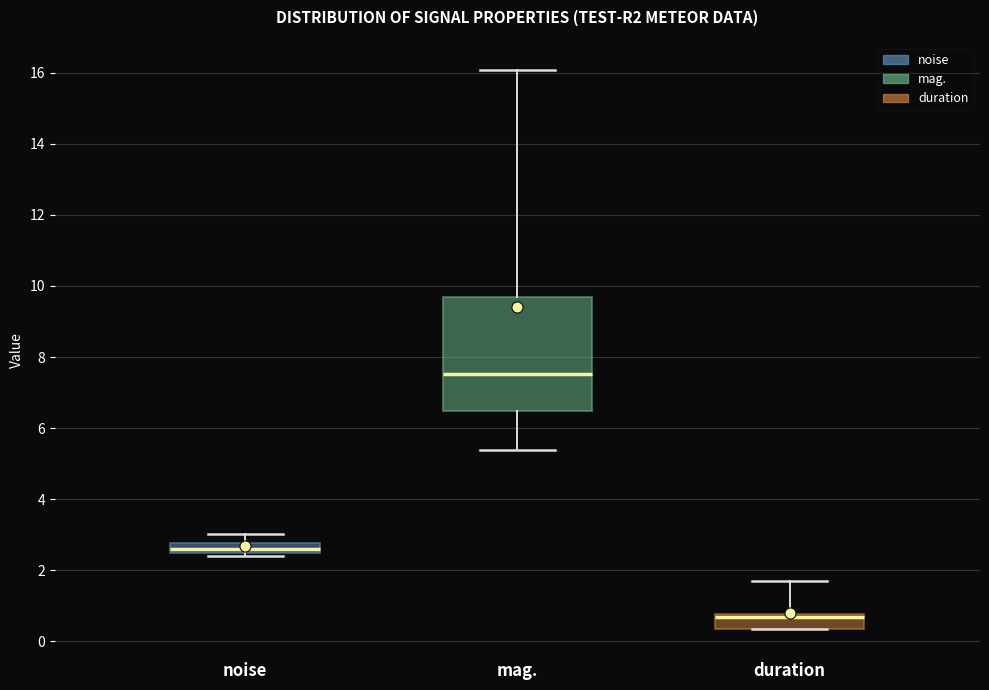

Comparing the boxes themselves (not the whiskers), which one is the tallest?

mag.